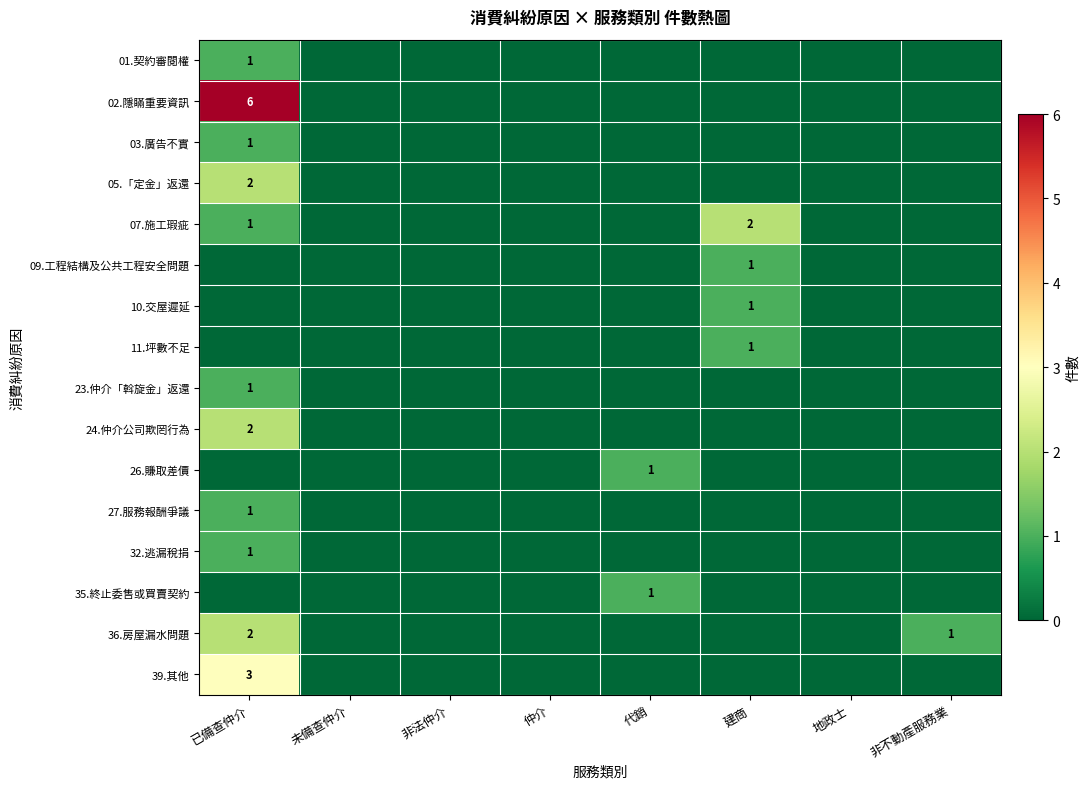

The value of 03.廣告不實 at 已備查仲介 is 0. True or false?

False